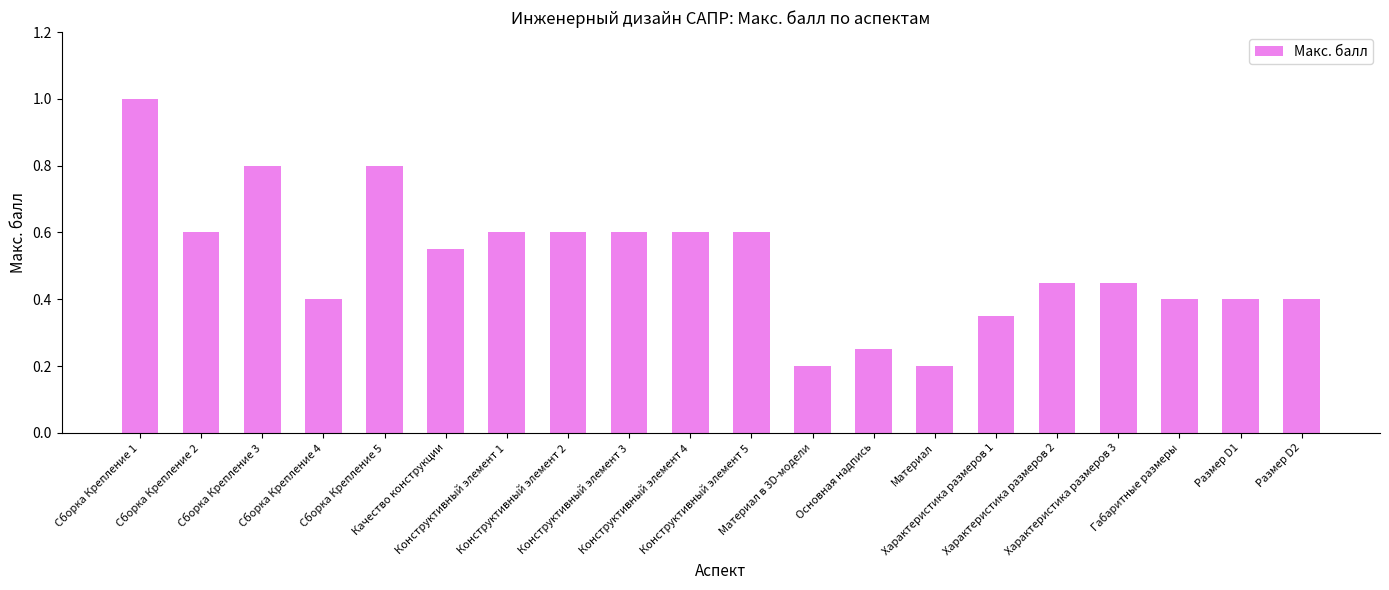

The chart shows a value of 0.2 at Сборка Крепление 5. True or false?

False